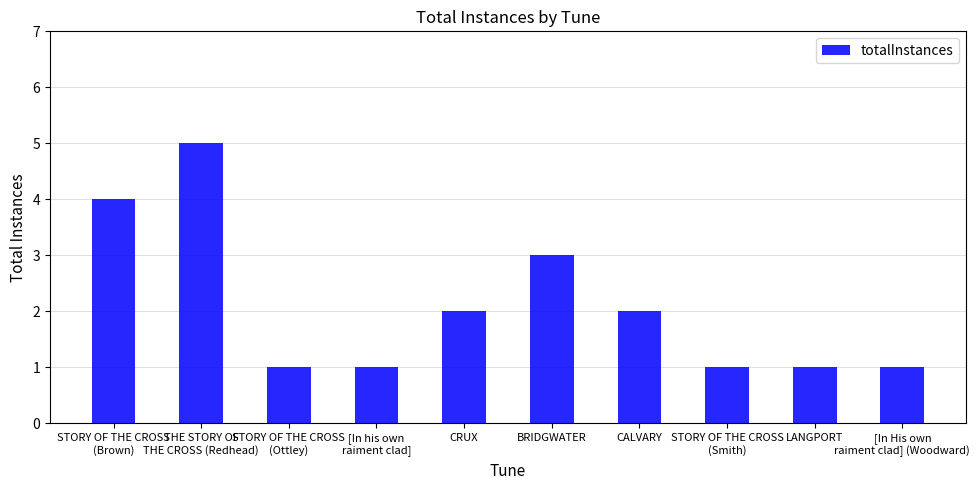

Are the bars horizontal?

No